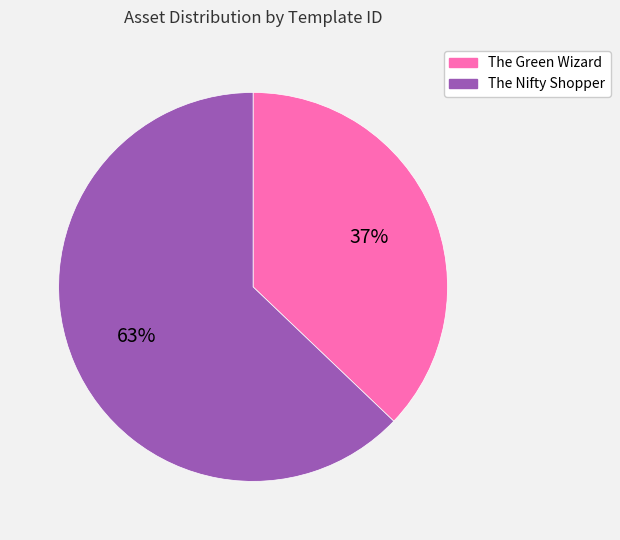

Is it true that The Nifty Shopper is 51% of the pie?

False